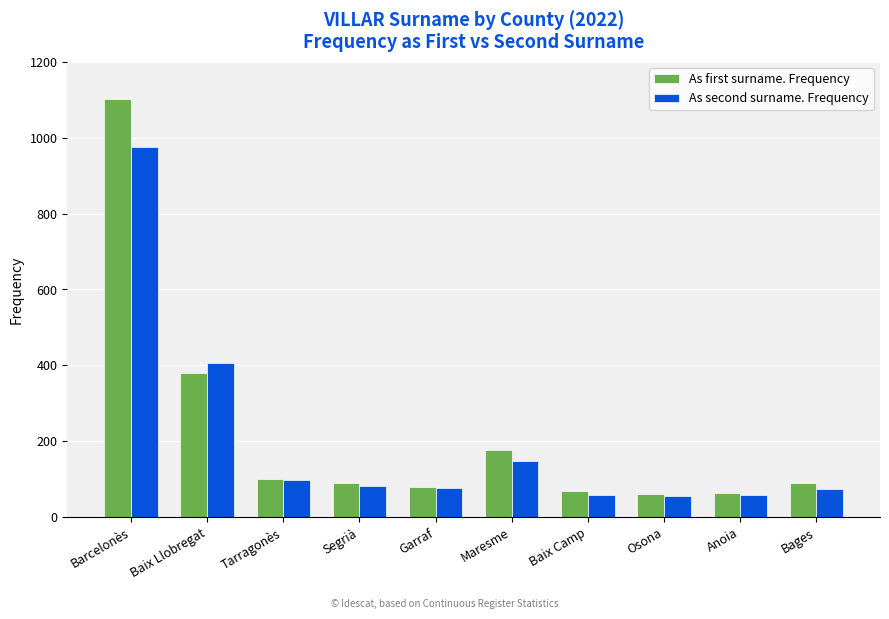

What is the lowest value of the As second surname. Frequency series?

57